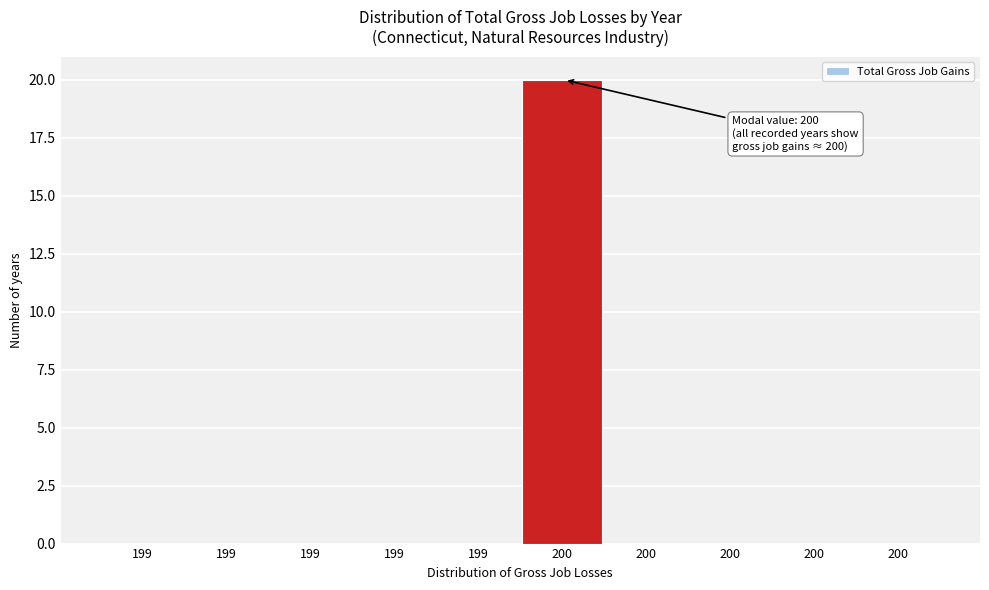

Are the bars horizontal?

No